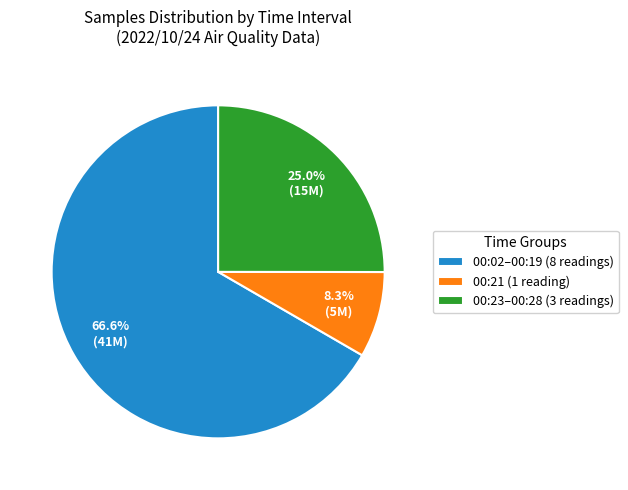

Between 00:02–00:19 (8 readings) and 00:23–00:28 (3 readings), which is larger?

00:02–00:19 (8 readings)